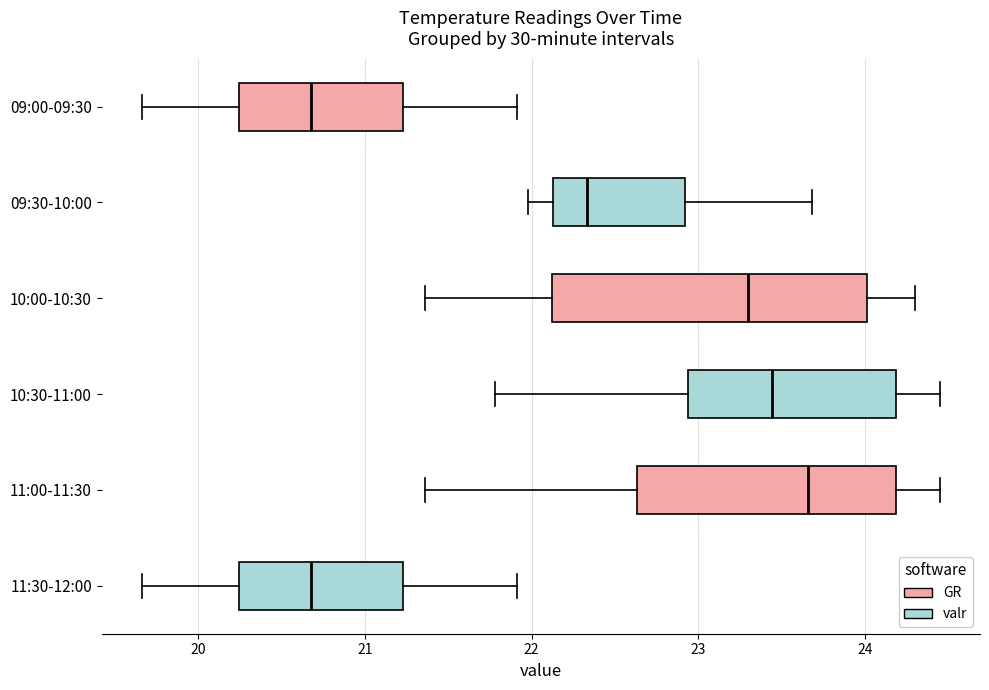

Reading bottom to top, transcribe this box plot: for each box, give where its median line is, the range the box spans, and where its two whiskers end, as read against the x-axis. The values are not printed on the chart, so give them approximately, as read against the axis.

11:30-12:00: median 20.7, box 20.2 to 21.2, whiskers 19.7 to 21.9
11:00-11:30: median 23.7, box 22.6 to 24.2, whiskers 21.4 to 24.5
10:30-11:00: median 23.4, box 22.9 to 24.2, whiskers 21.8 to 24.5
10:00-10:30: median 23.3, box 22.1 to 24.0, whiskers 21.4 to 24.3
09:30-10:00: median 22.3, box 22.1 to 22.9, whiskers 22.0 to 23.7
09:00-09:30: median 20.7, box 20.2 to 21.2, whiskers 19.7 to 21.9